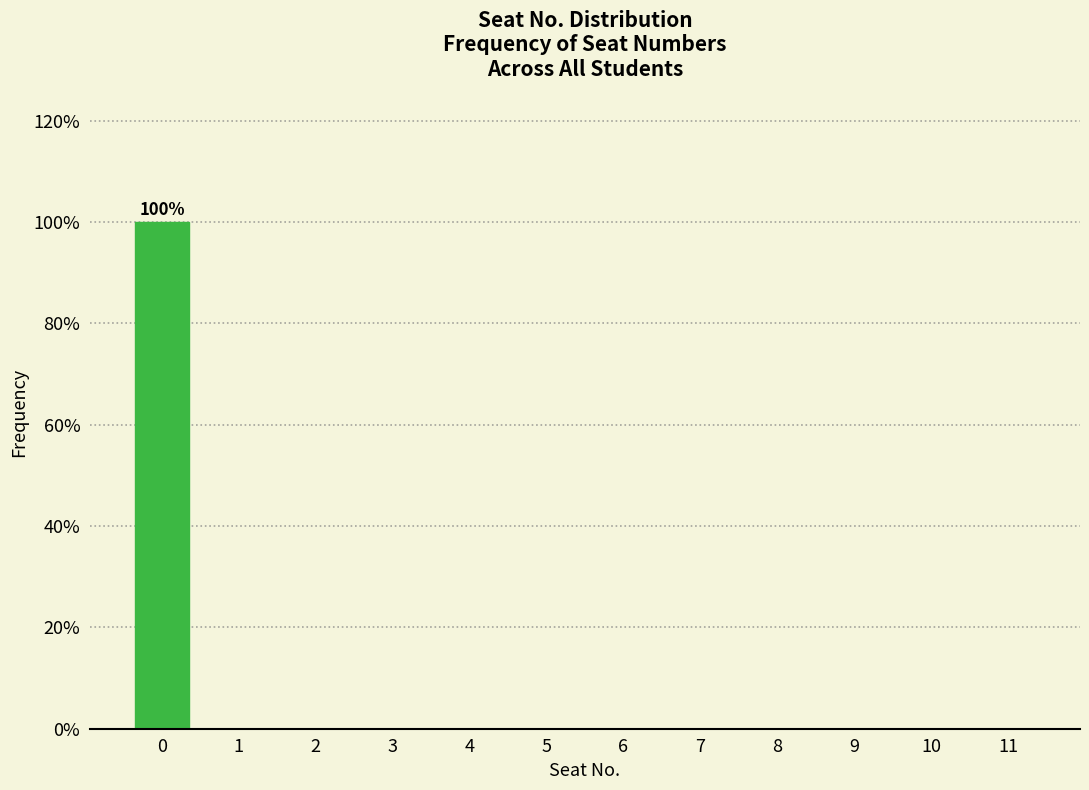

Reading left to right, extract all data points from this chart.

0=100	1=0	2=0	3=0	4=0	5=0	6=0	7=0	8=0	9=0	10=0	11=0